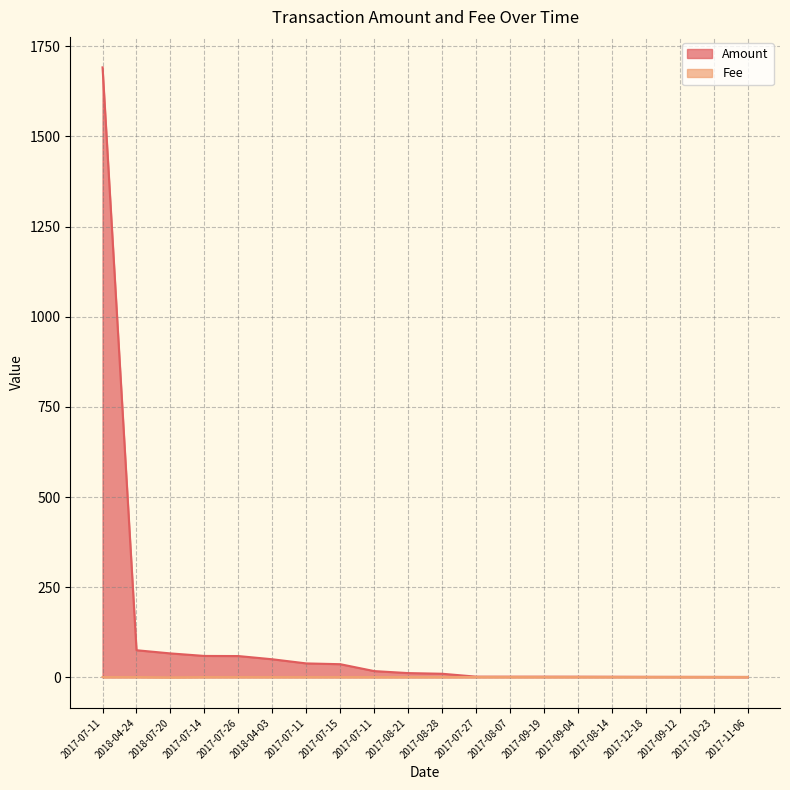

Read the Amount value at 2017-08-21.

11.8